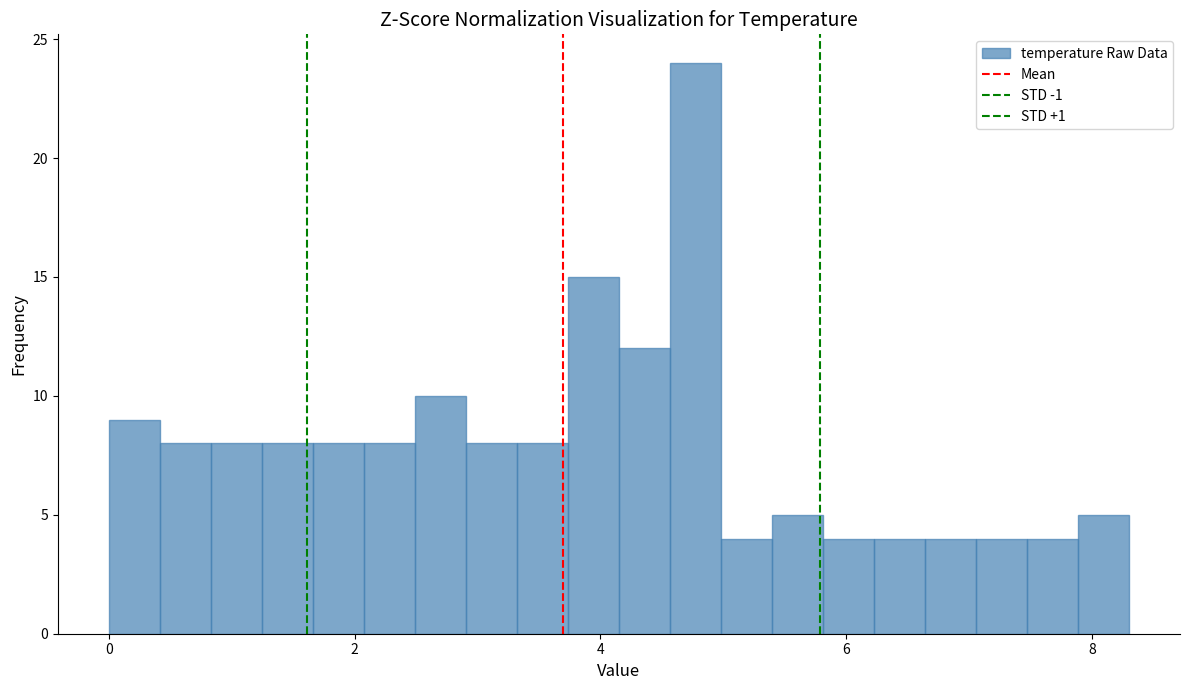

Read against the x-axis, roughly where is the centre of the tallest bar?

4.8